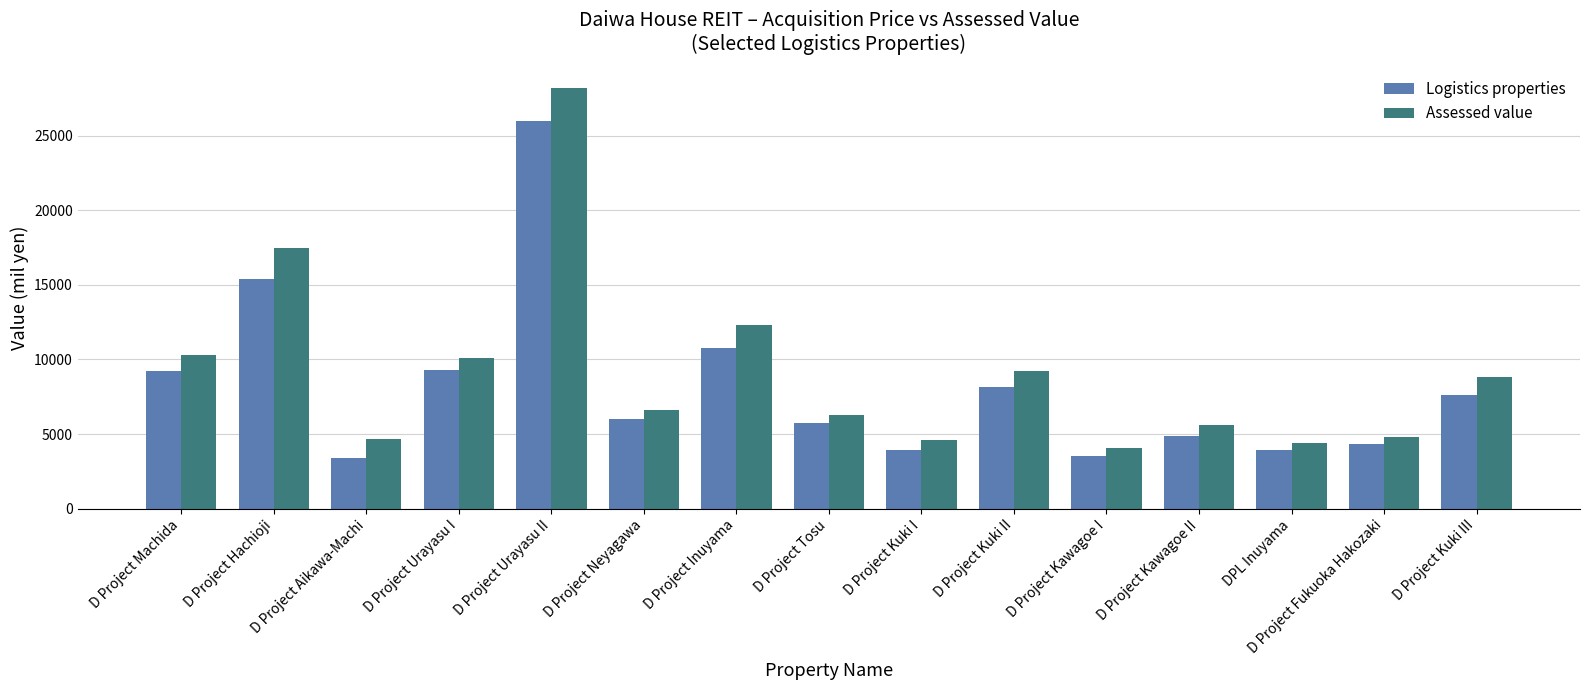

What is the sum of the Logistics properties values at D Project Kawagoe I and D Project Kuki I?

7430